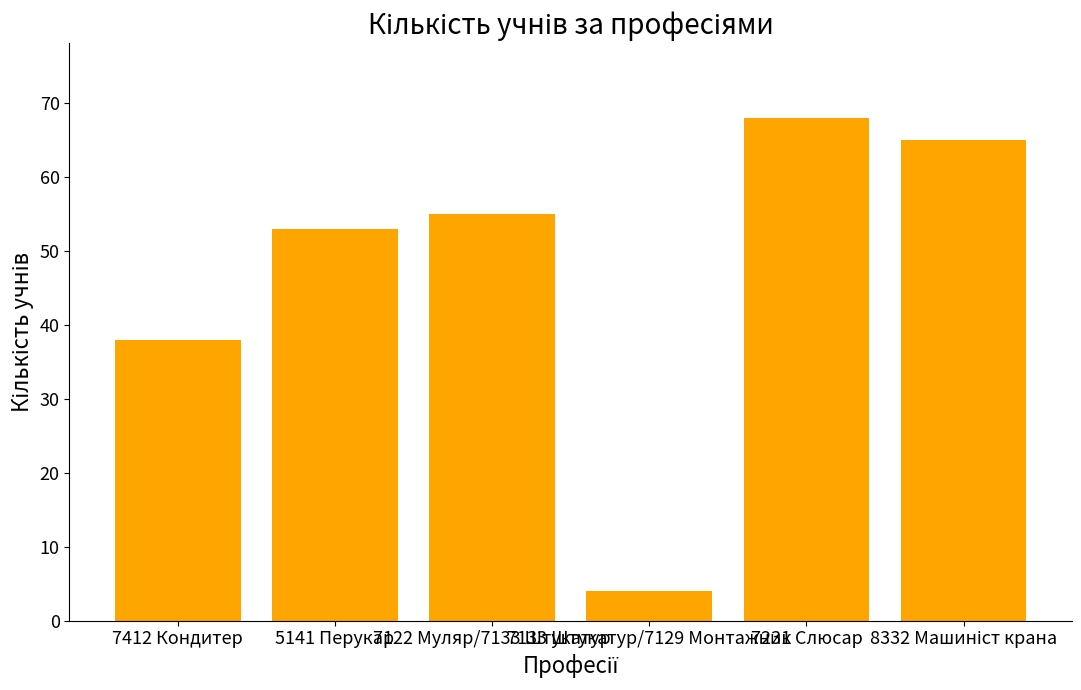

What is the difference between the maximum and minimum values?

64